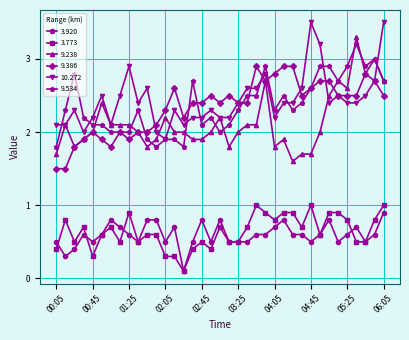

What are all the series names shown in the legend?

3.920, 3.773, 9.238, 9.386, 10.272, 9.534